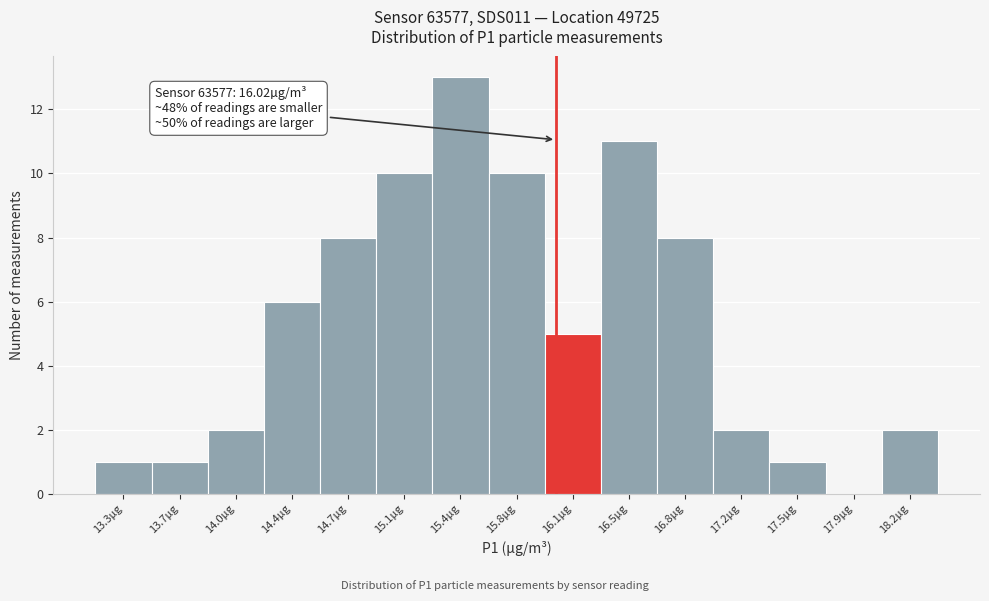

Which range on the x-axis has the tallest bar?

15.25 to 15.60